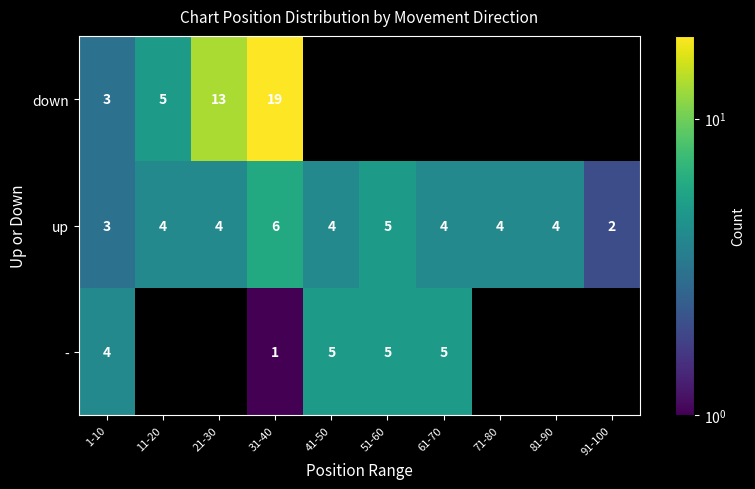

What is the highest value of the up series?

6